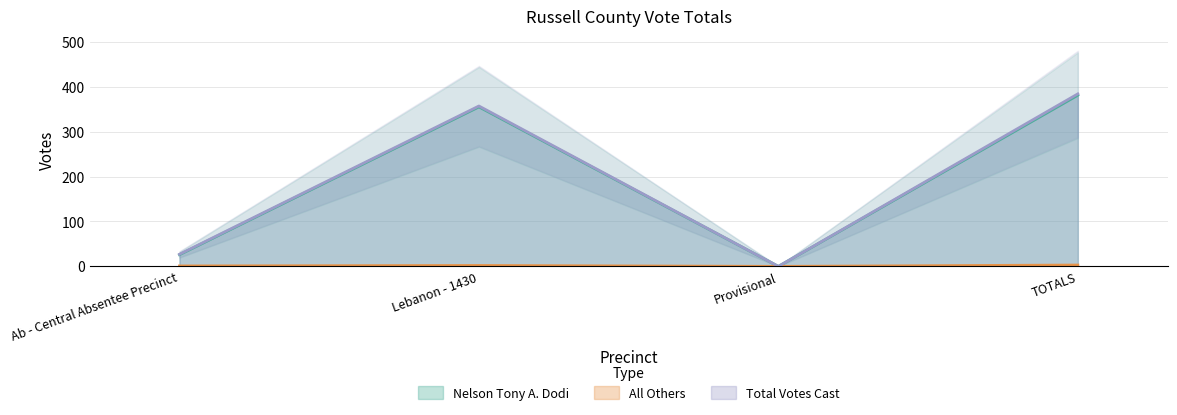

True or false: All Others has a value of 0 at Provisional.

True